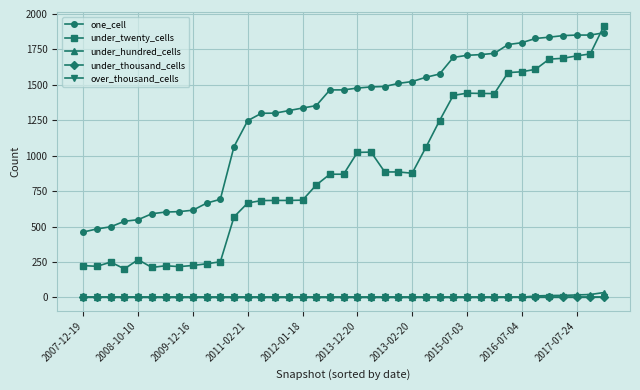

What is the difference between the second highest and minimum values in the one_cell series?

1390